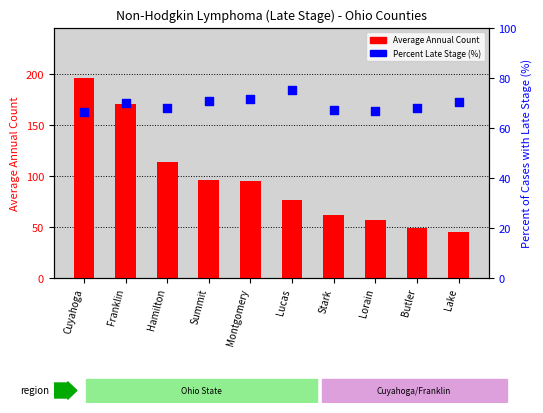

Which series has the largest total across all categories?

Average Annual Count